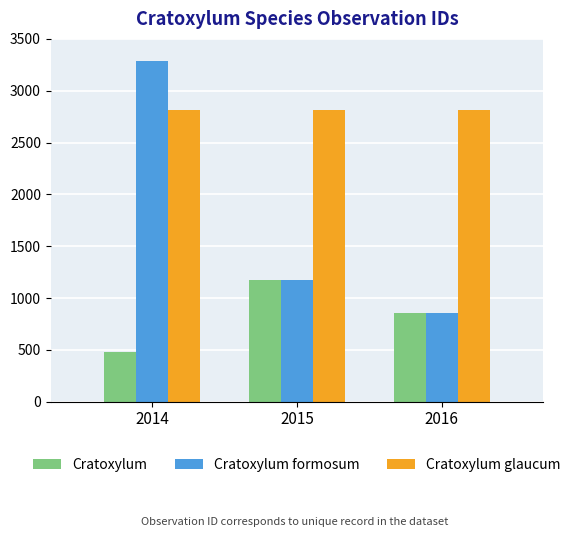

What is the difference between the Cratoxylum formosum values at 2014 and 2016?

2431